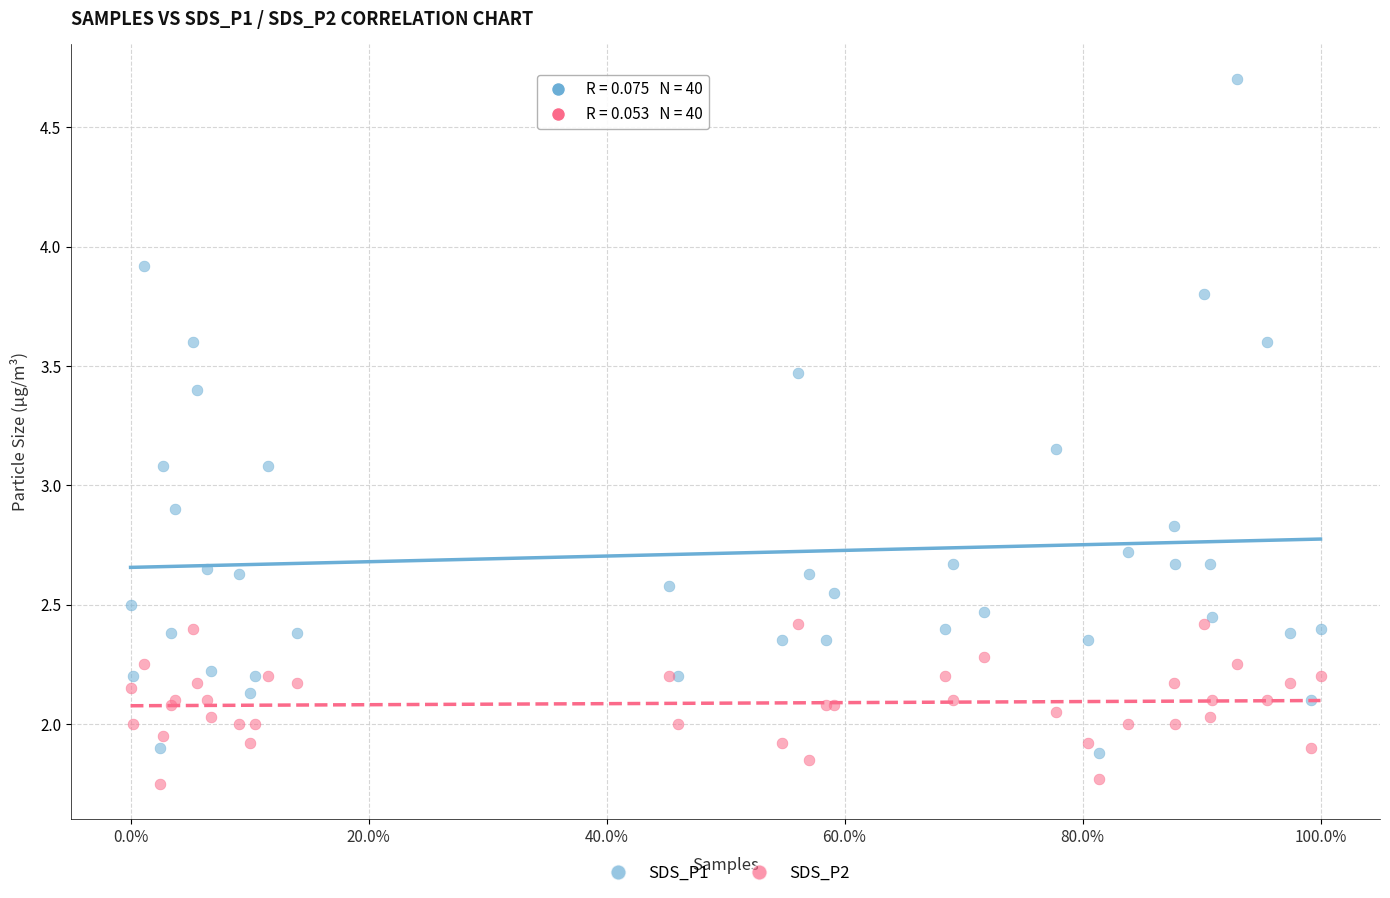

What is the X range (max minus min) for the scatter plot?

1.0